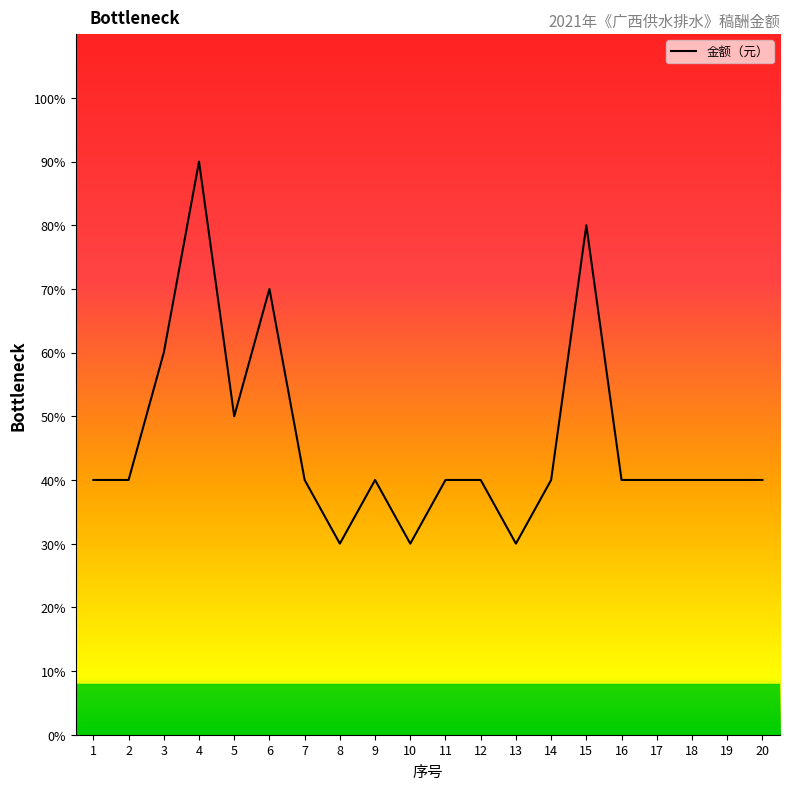

What is the smallest value displayed?

30